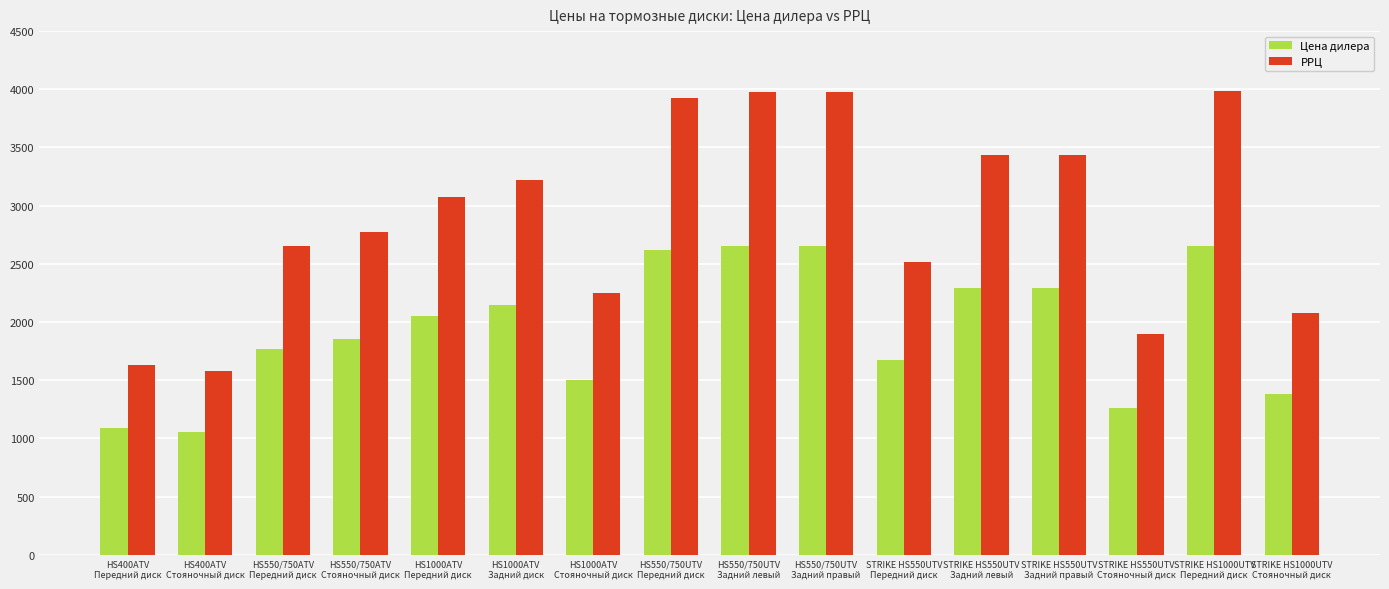

List the series in order of their peak value, highest first.

РРЦ, Цена дилера